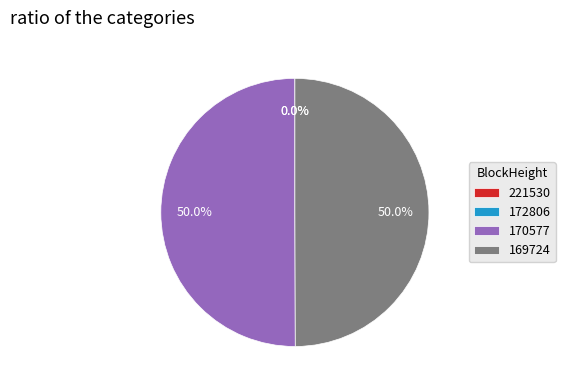

Combined, do 172806 and 170577 account for over 50%?

Yes